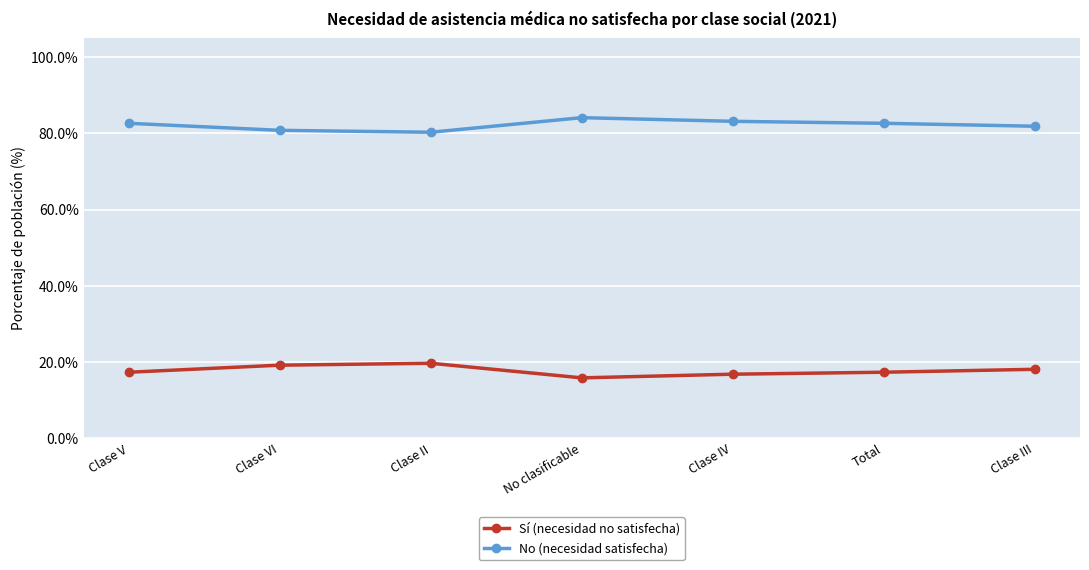

In Sí (necesidad no satisfecha), how many points are lower than both neighbors (excluding endpoints)?

1